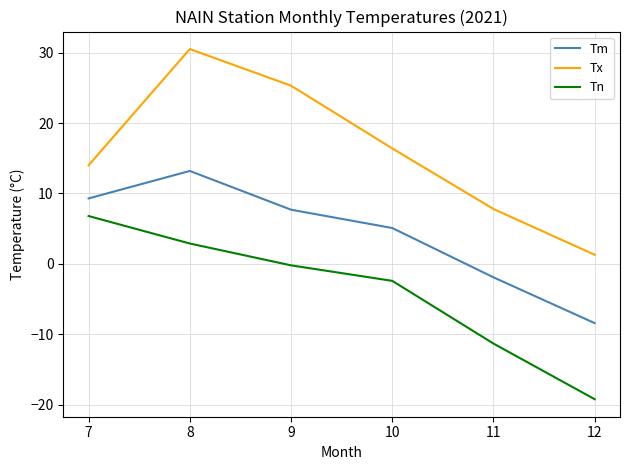

What is the difference between the highest and lowest values at 12?

20.5